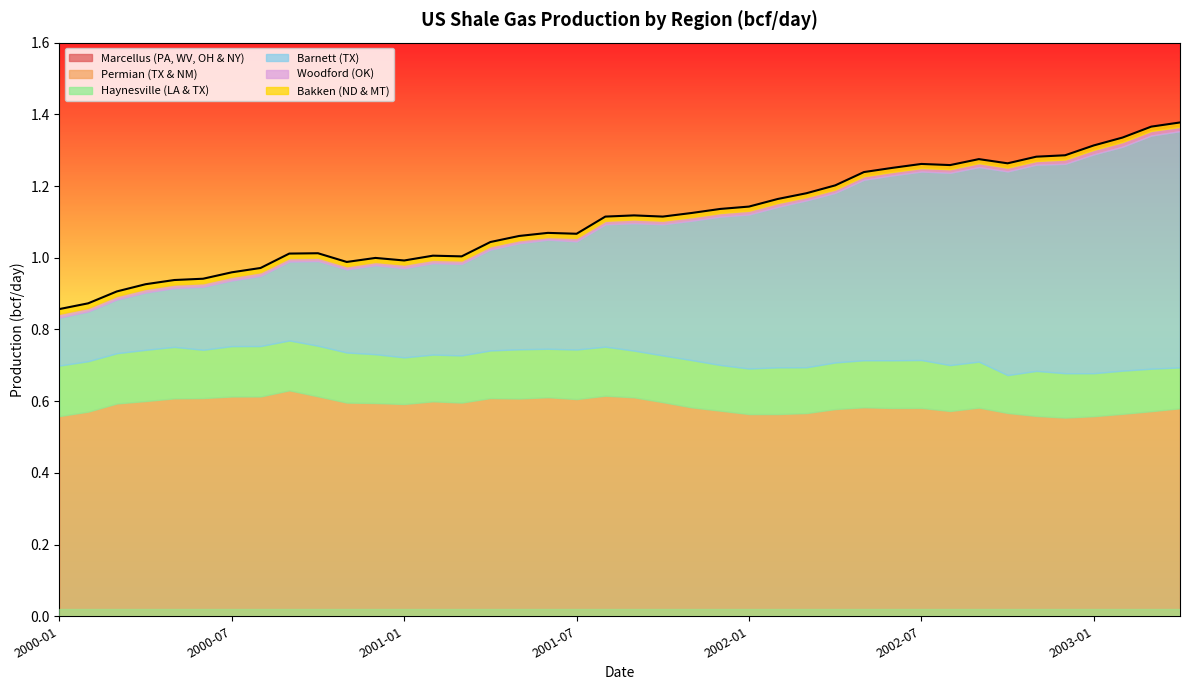

What is the label of the 31st point from the left?

2002-07